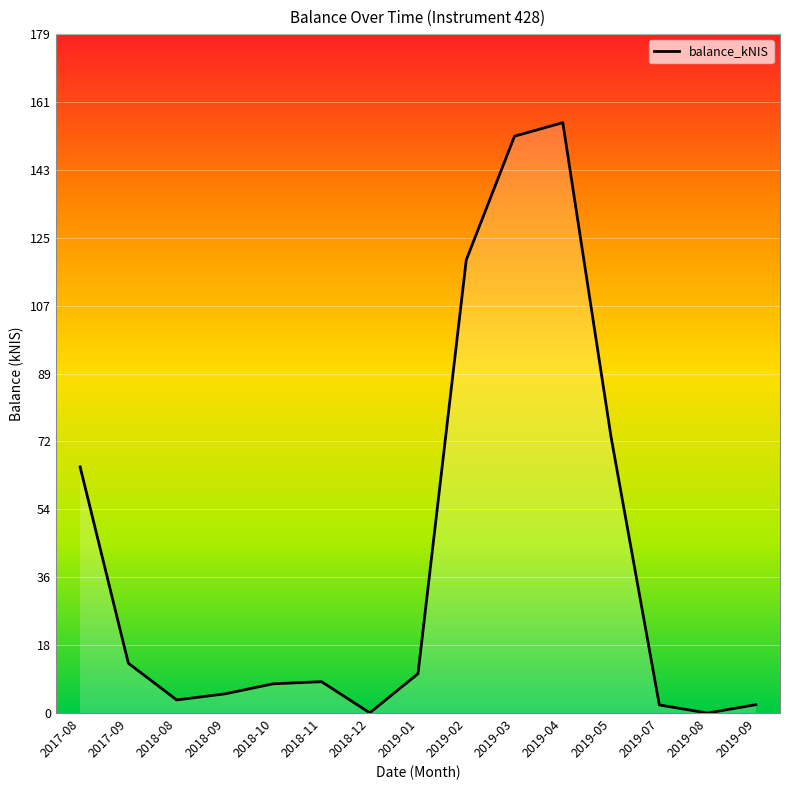

Count the number of categories in the chart.

15